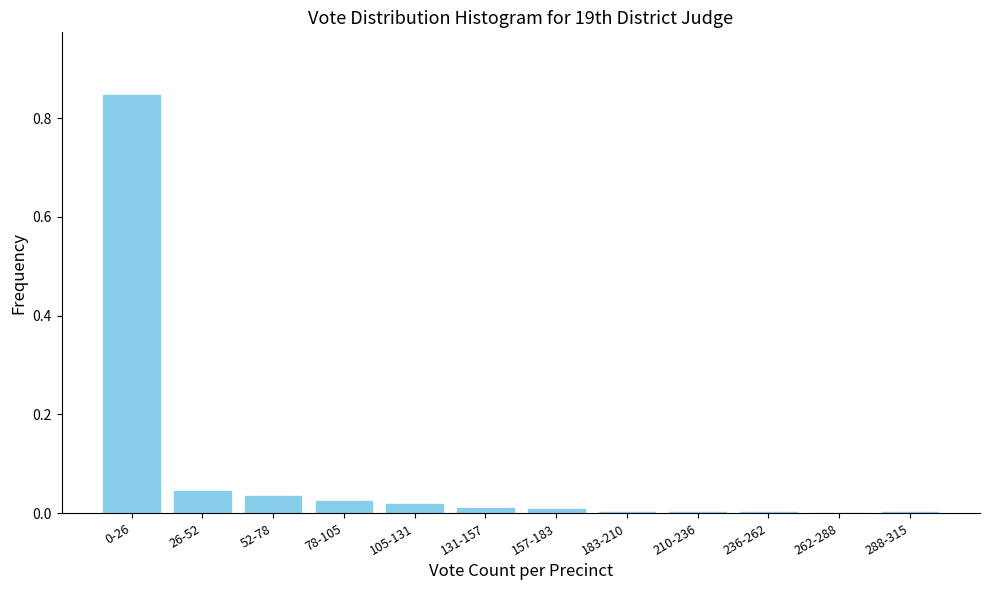

What is the change in value from 0-26 to 262-288?

-0.8